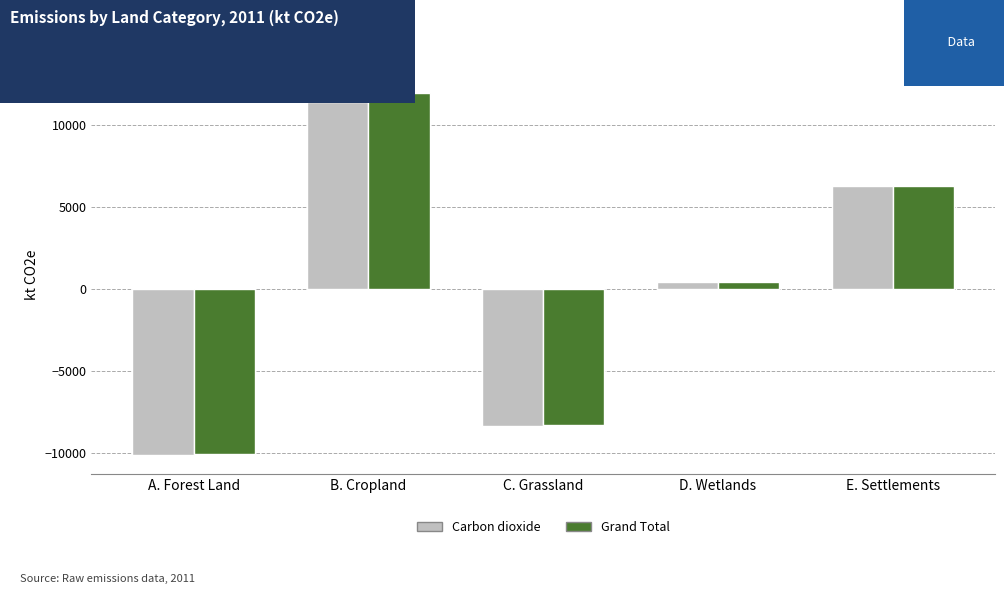

Is the value of Grand Total at D. Wetlands greater than the value of Carbon dioxide at B. Cropland?

No